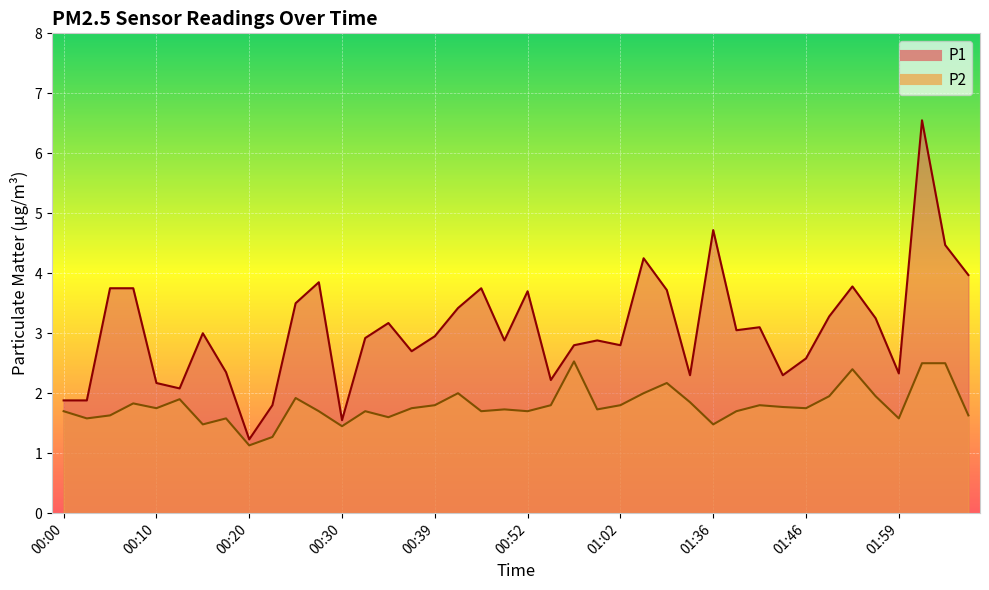

Reading right to left, list all the values displayed in this chart.

P1: 02:09=4.0	02:07=4.5	02:01=6.5	01:59=2.3	01:56=3.2	01:54=3.8	01:49=3.3	01:46=2.6	01:44=2.3	01:41=3.1	01:39=3.0	01:36=4.7	01:29=2.3	01:18=3.7	01:04=4.2	01:02=2.8	00:59=2.9	00:57=2.8	00:54=2.2	00:52=3.7	00:49=2.9	00:47=3.8	00:42=3.4	00:39=3.0	00:37=2.7	00:35=3.2	00:32=2.9	00:30=1.6	00:27=3.9	00:25=3.5	00:22=1.8	00:20=1.2	00:18=2.4	00:15=3.0	00:13=2.1	00:10=2.2	00:08=3.8	00:05=3.8	00:03=1.9	00:00=1.9
P2: 02:09=1.6	02:07=2.5	02:01=2.5	01:59=1.6	01:56=1.9	01:54=2.4	01:49=1.9	01:46=1.8	01:44=1.8	01:41=1.8	01:39=1.7	01:36=1.5	01:29=1.9	01:18=2.2	01:04=2.0	01:02=1.8	00:59=1.7	00:57=2.5	00:54=1.8	00:52=1.7	00:49=1.7	00:47=1.7	00:42=2.0	00:39=1.8	00:37=1.8	00:35=1.6	00:32=1.7	00:30=1.4	00:27=1.7	00:25=1.9	00:22=1.3	00:20=1.1	00:18=1.6	00:15=1.5	00:13=1.9	00:10=1.8	00:08=1.8	00:05=1.6	00:03=1.6	00:00=1.7